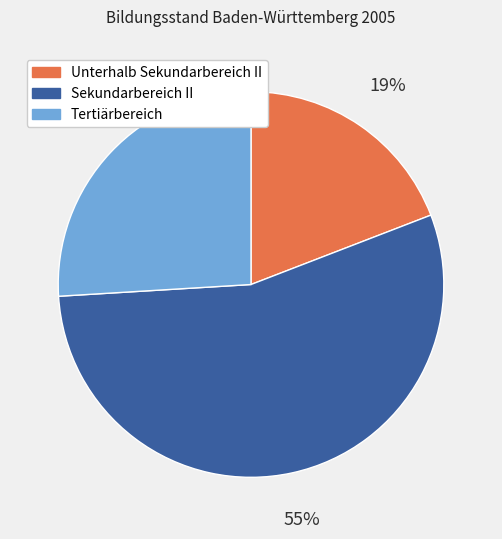

Does Sekundarbereich II represent more than half of the total?

Yes